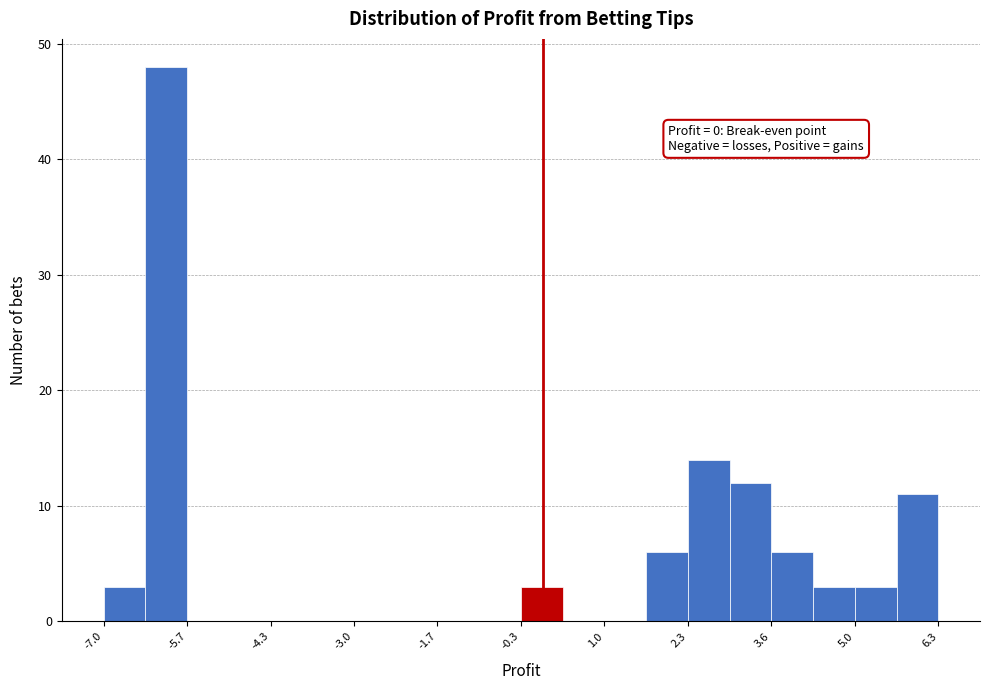

Read against the x-axis, roughly where is the centre of the tallest bar?

-6.0